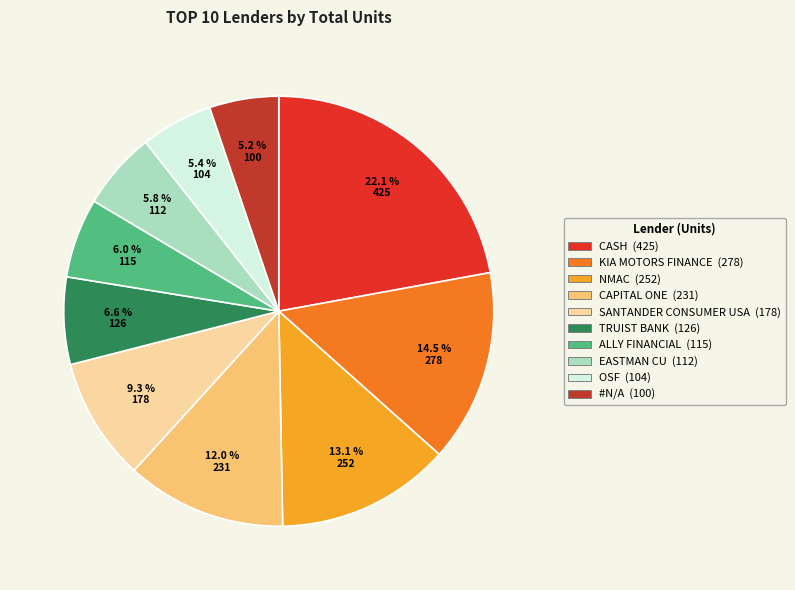

To the nearest percent, what is the average slice percentage?

10%